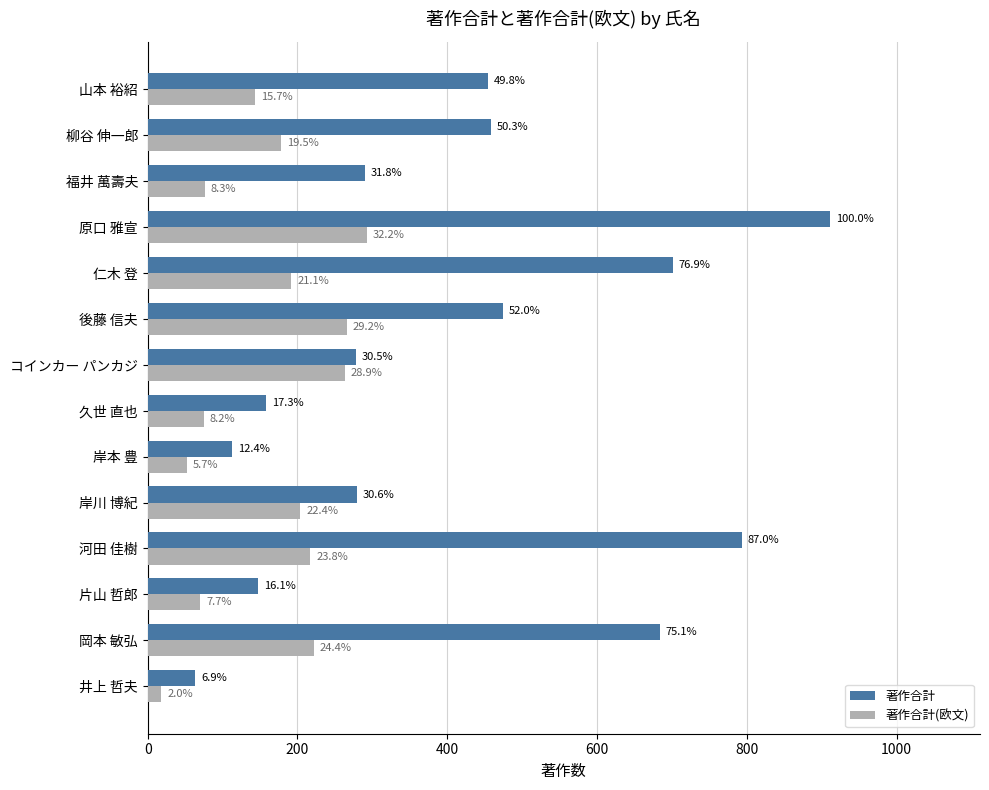

Reading left to right, transcribe all the data shown in this chart.

著作合計: 63	684	147	793	279	113	158	278	474	701	911	290	458	454
著作合計(欧文): 18	222	70	217	204	52	75	263	266	192	293	76	178	143